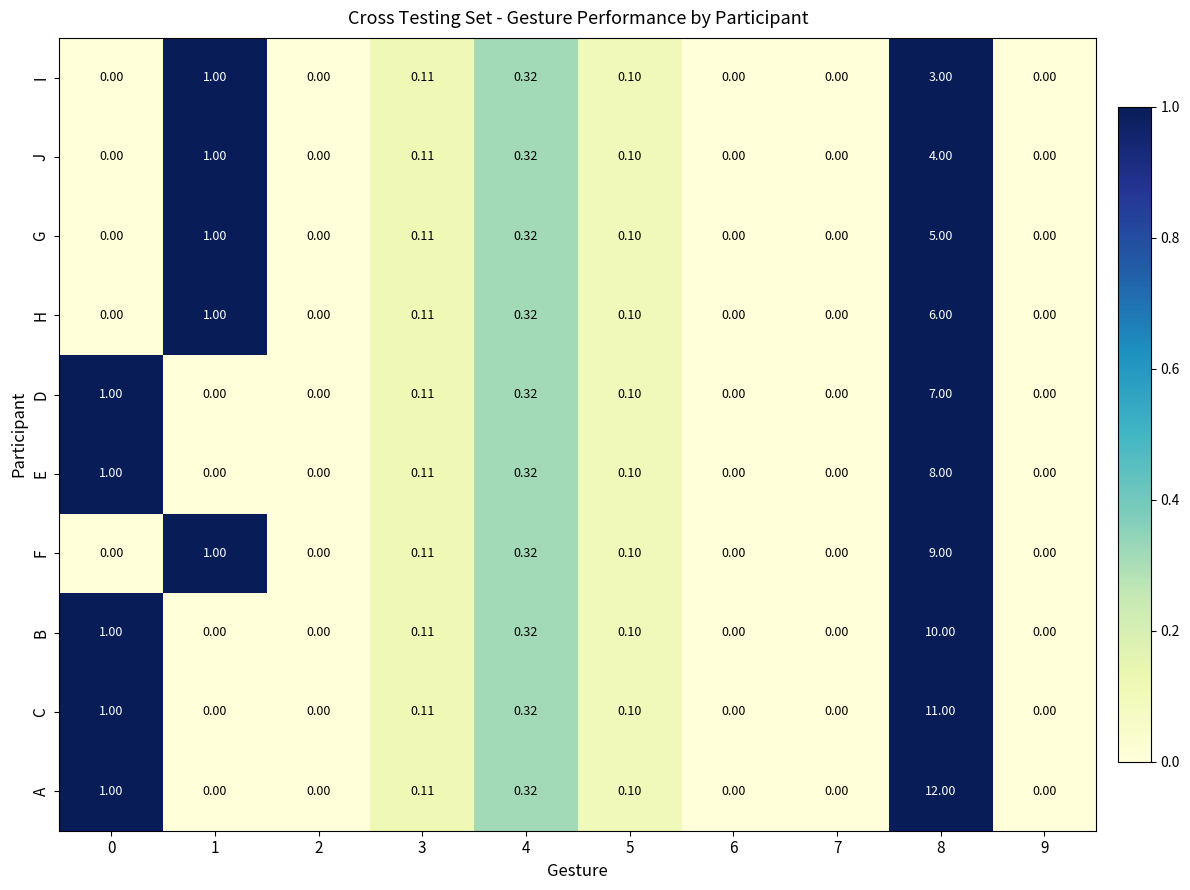

List the series in order of their peak value, lowest first.

I, J, G, H, D, E, F, B, C, A